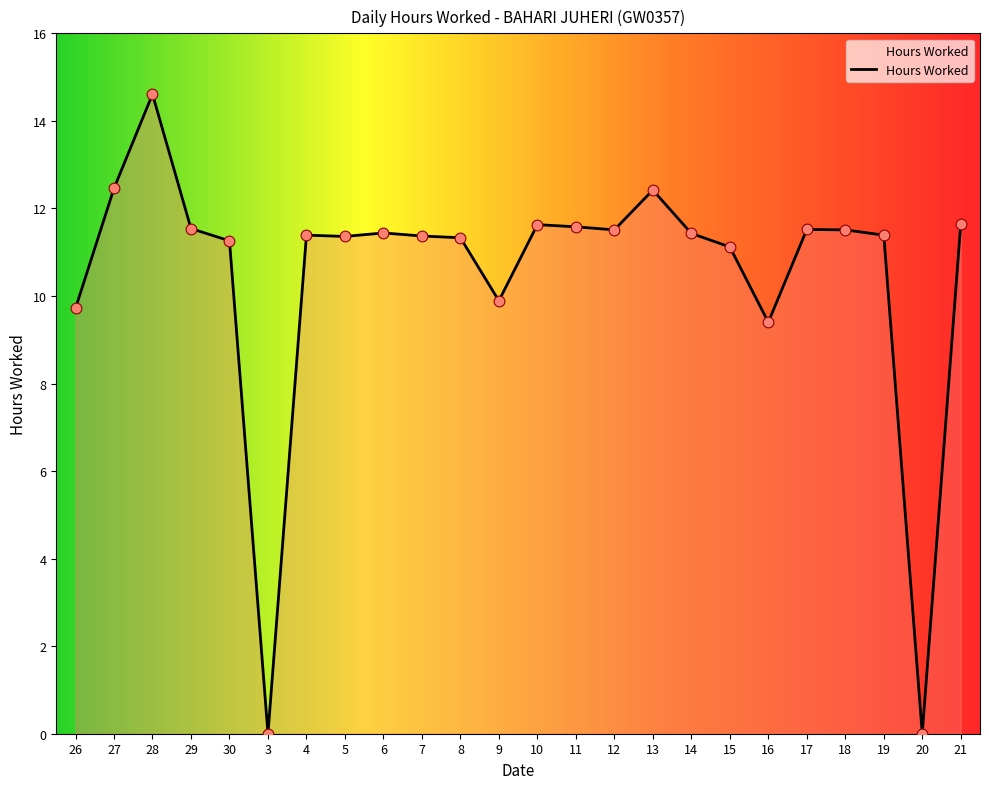

What is the change in value from 27 to 21?

-0.8